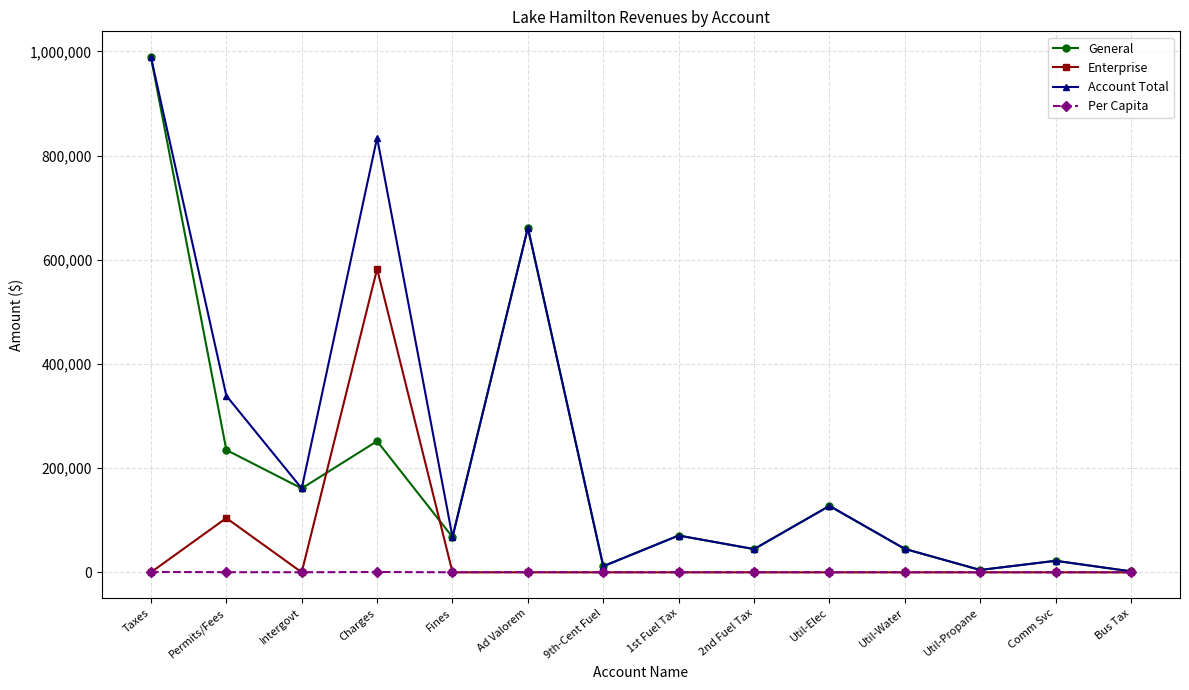

At which category is the sum across all series the highest?

Taxes